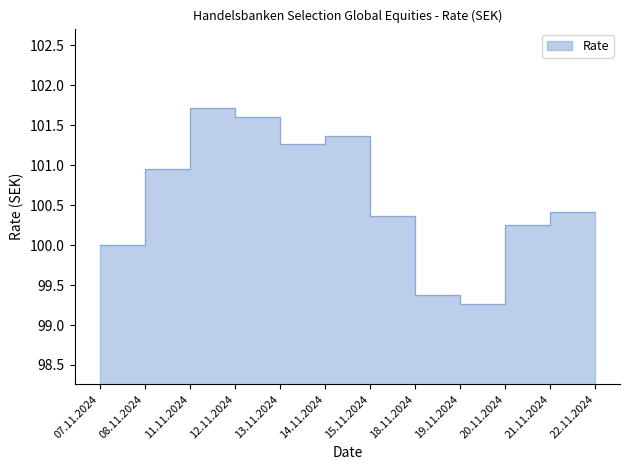

Where does the data first go above 100?

11.11.2024